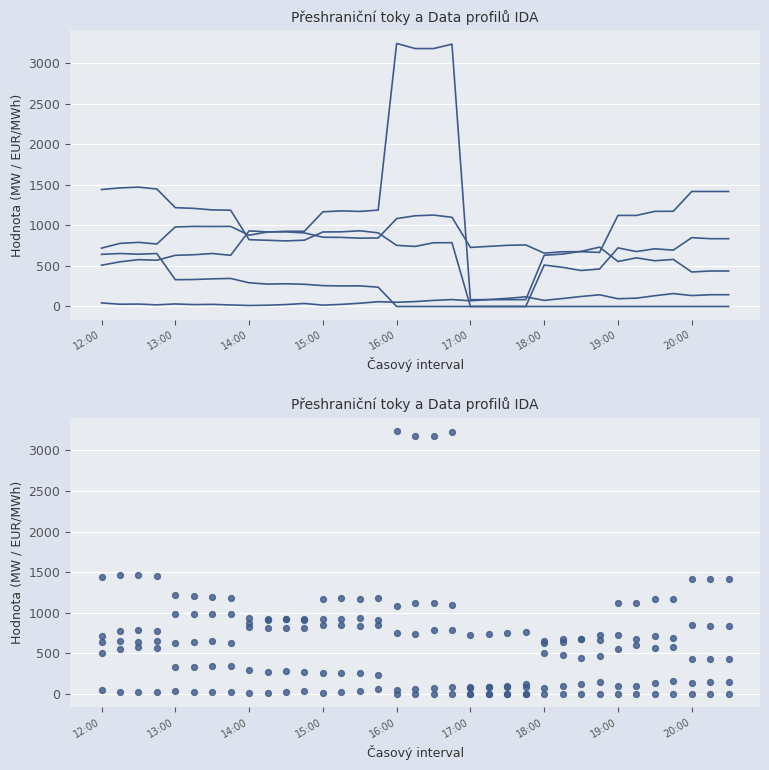

What are all the series names shown in the legend?

CZ=>PL, CZ=>AT, Cena CR (EUR/MWh), CZ=>DE, DE=>CZ